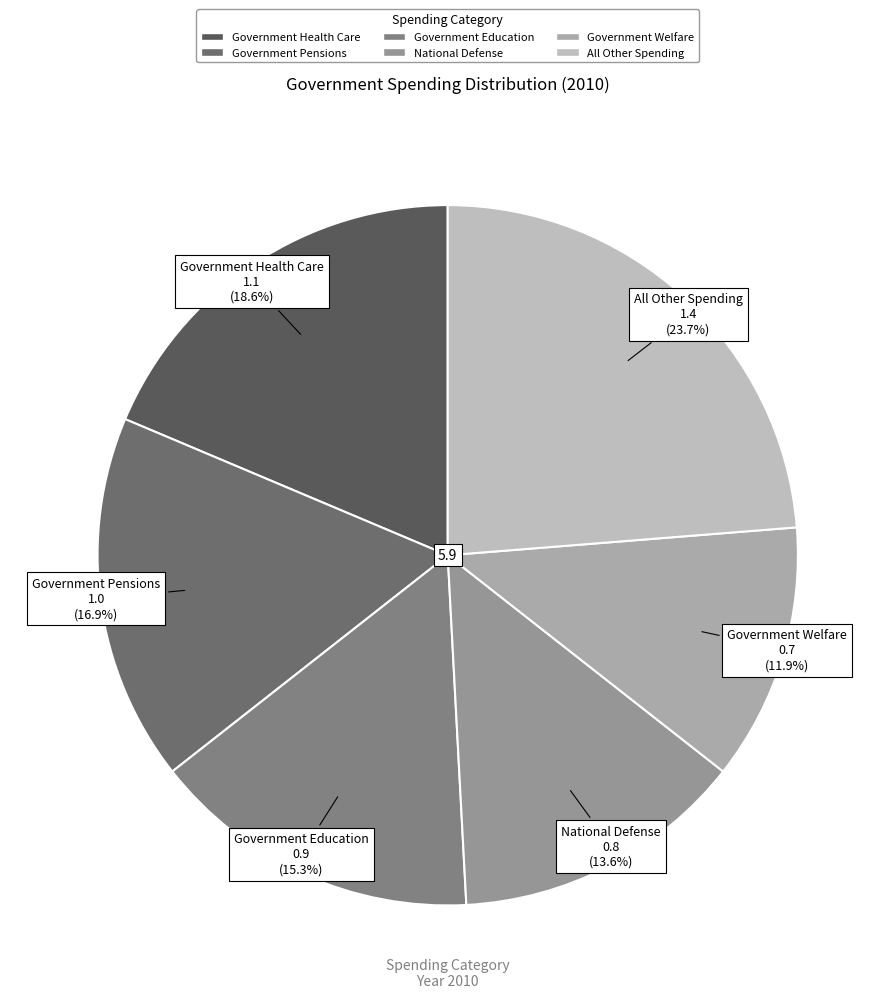

How many slices are in this pie chart?

6